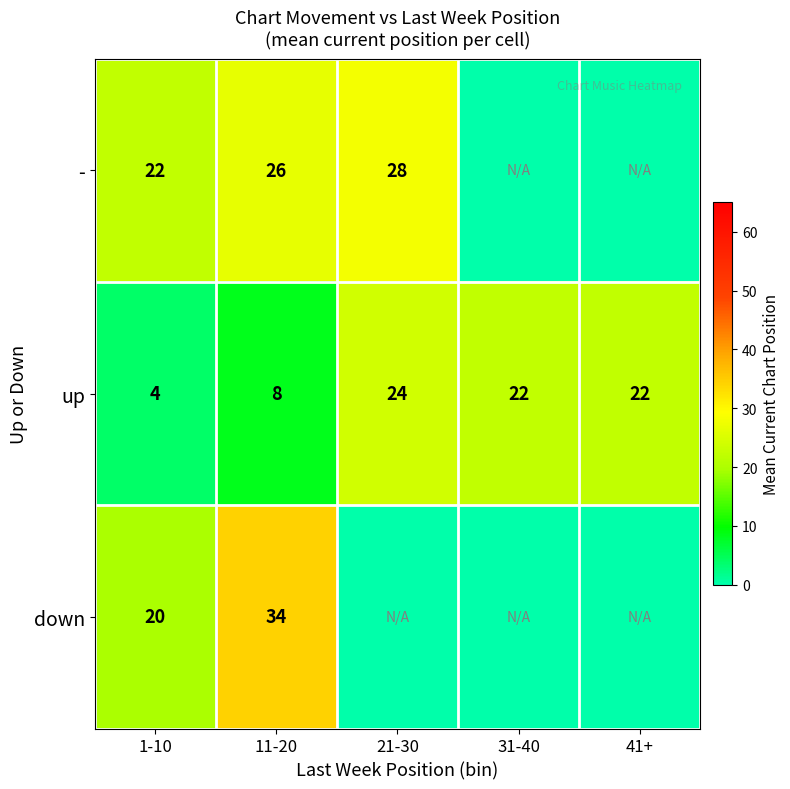

At how many categories does at least one series exceed 17?

5